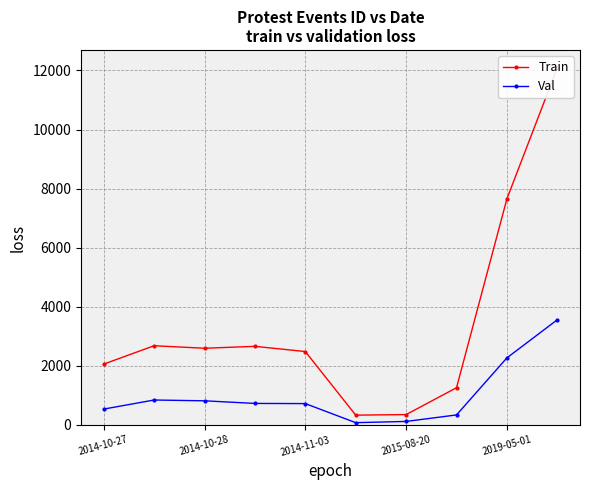

What position from the right is 2014-10-27?

10